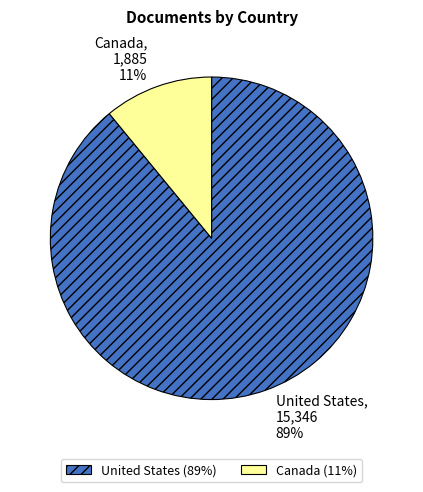

Which slice represents more than half of the pie?

United States